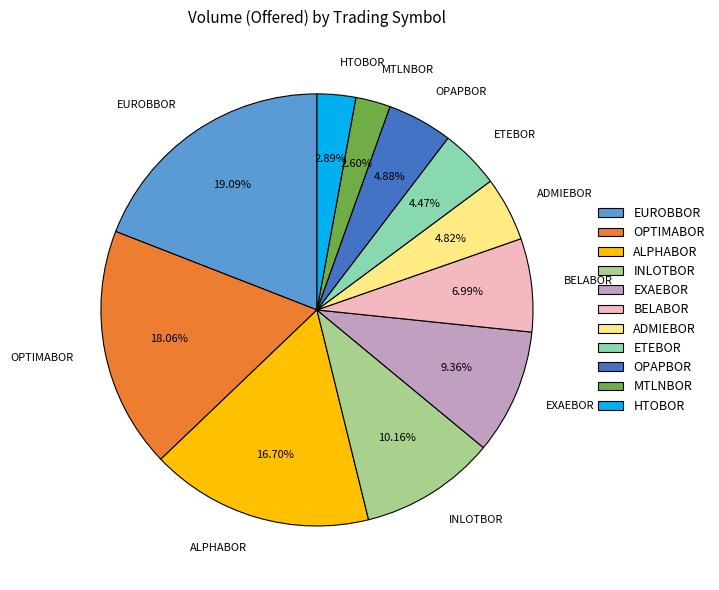

Which category has the biggest portion of the pie?

EUROBBOR